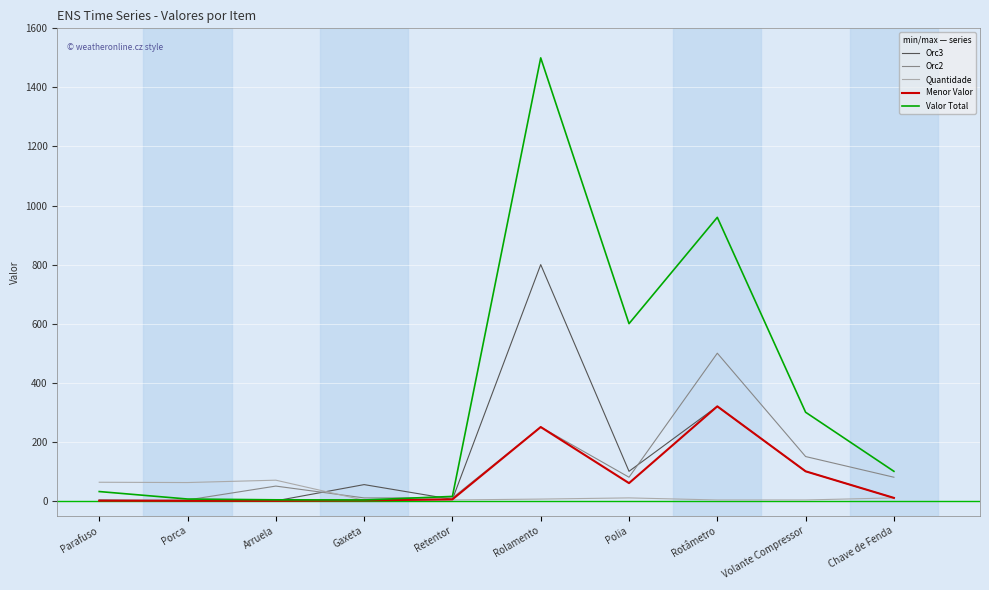

What is the difference between the maximum and second lowest values in the Quantidade series?

67.0